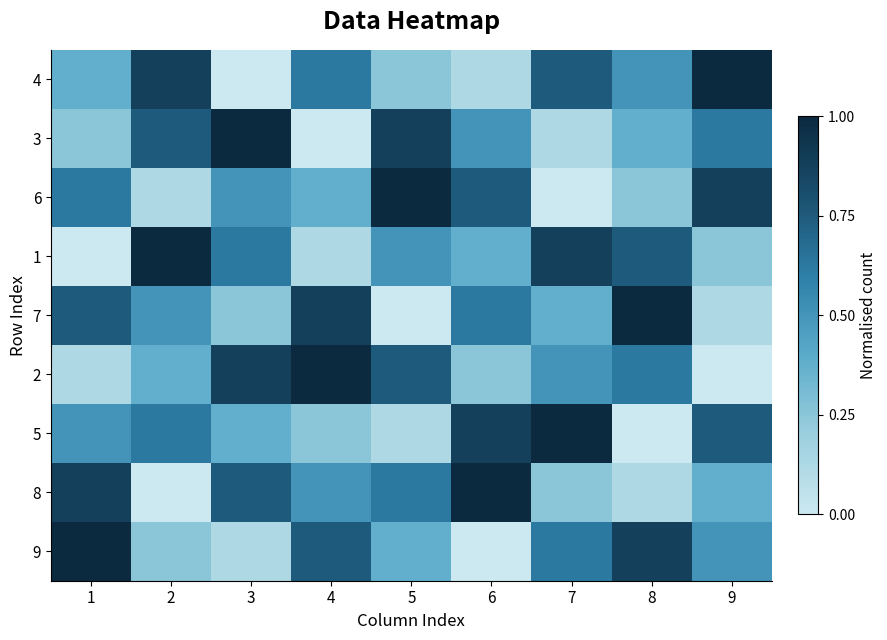

List the series in order of their peak value, lowest first.

4, 3, 6, 1, 7, 2, 5, 8, 9